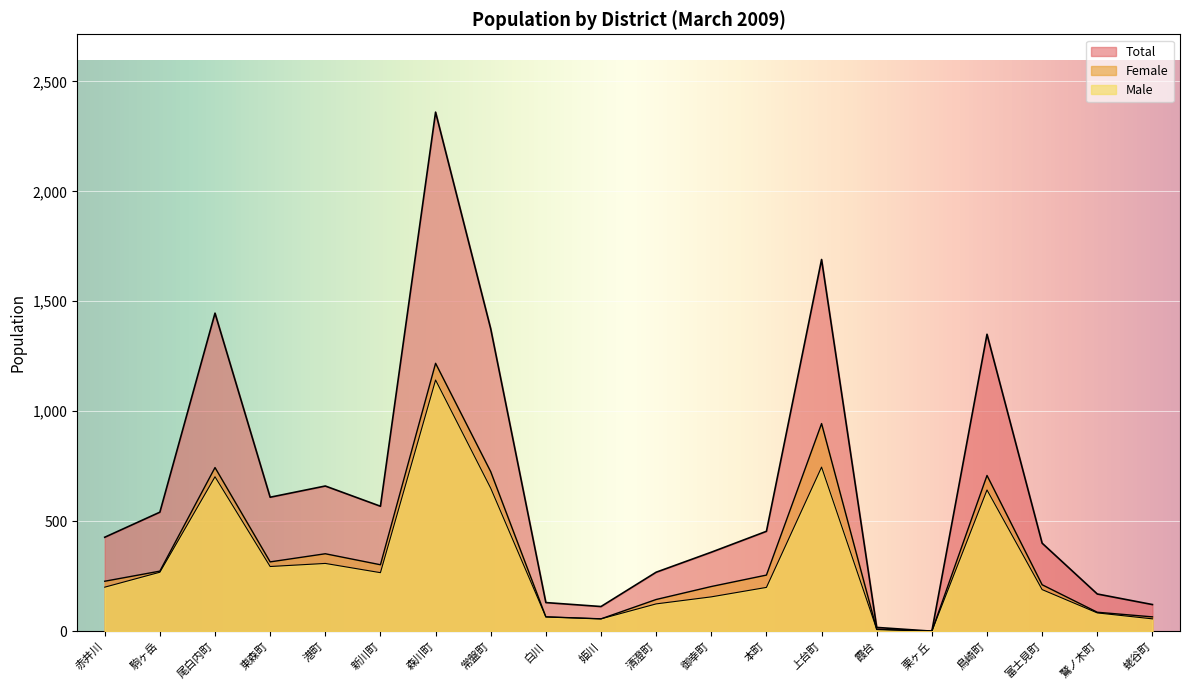

How many values in the Male series exceed 200?

9